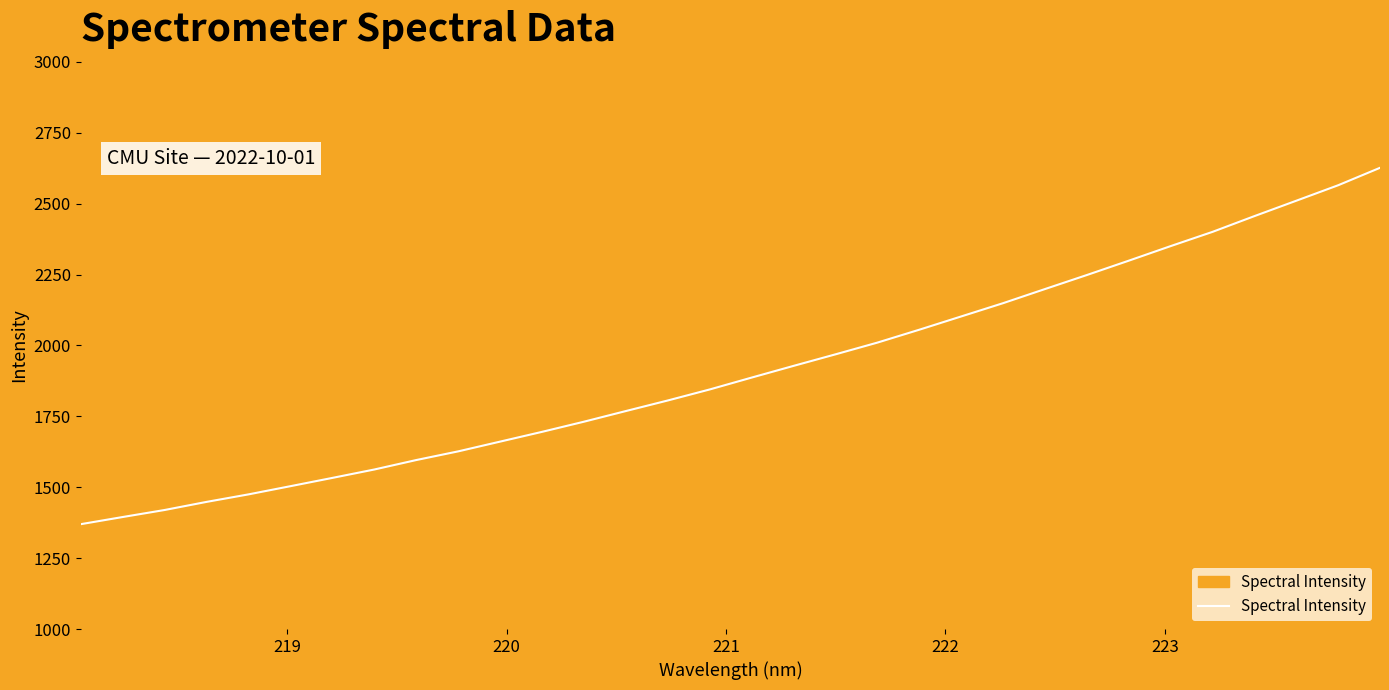

Is this an area chart (filled region under the line)?

No